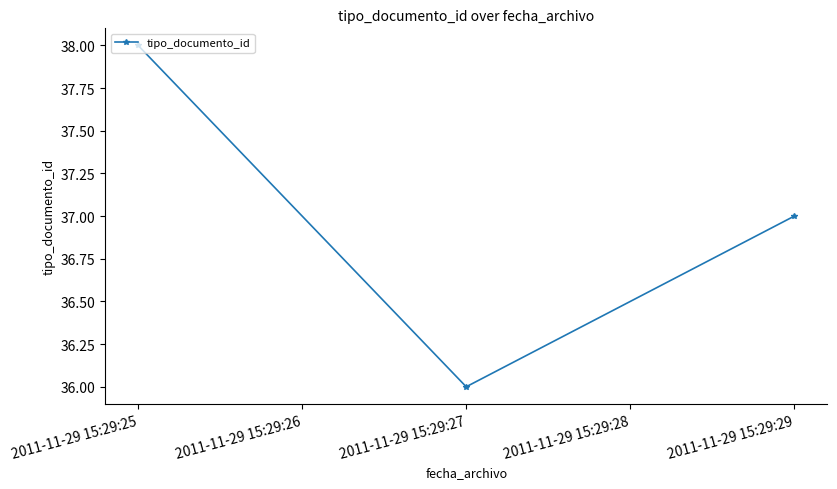

Reading left to right, what are all the values shown in this chart?

38	36	37